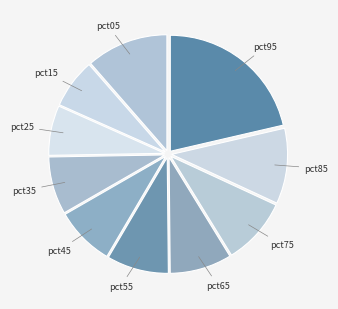

Rank the categories by value from highest to lowest.

pct95, pct05, pct85, pct75, pct65, pct55, pct45, pct35, pct25, pct15